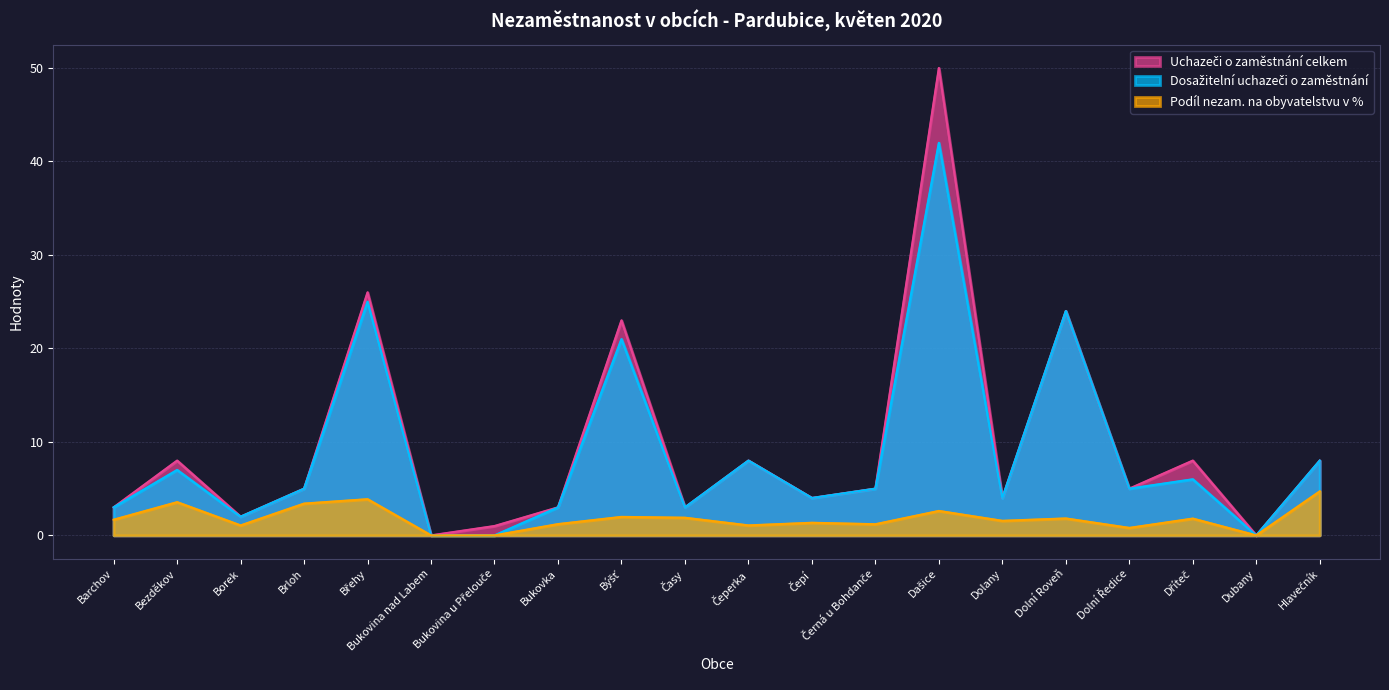

What is the difference between the highest and lowest values at Břehy?

22.1